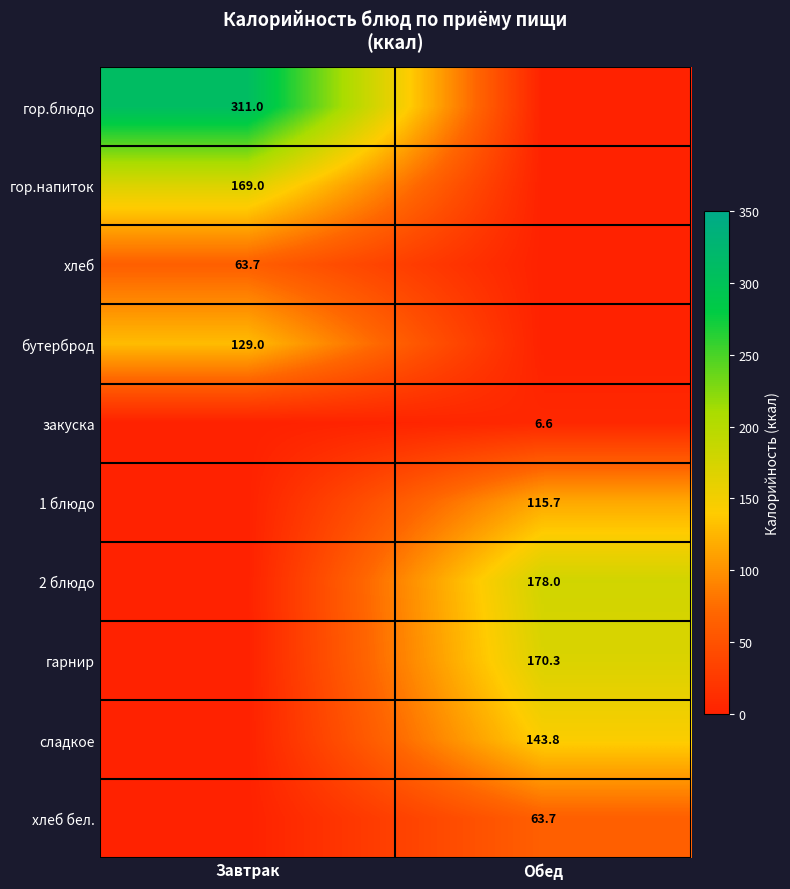

Which category has the highest value across all series?

Завтрак